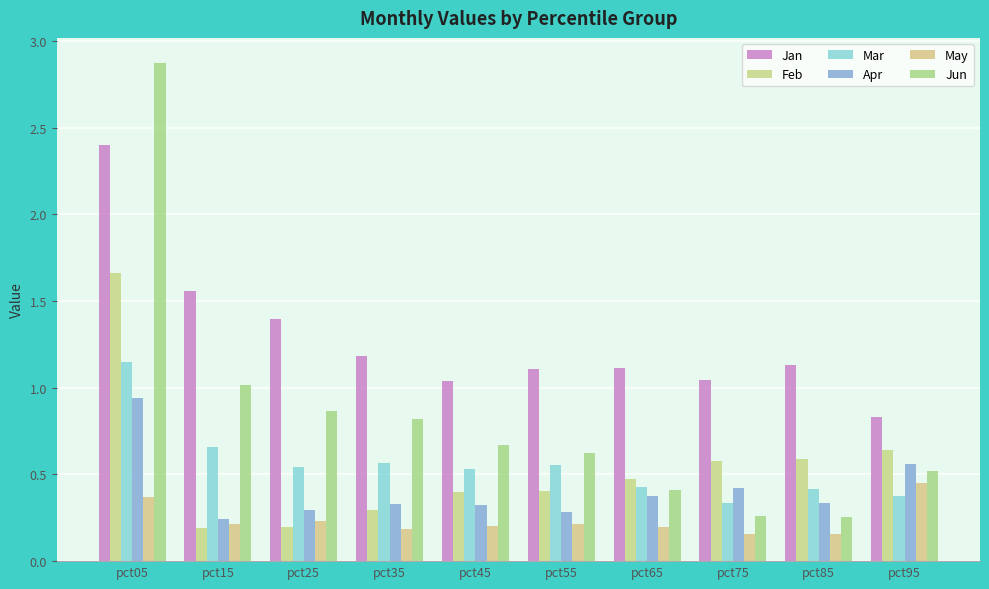

Rank the series by their maximum value, from lowest to highest.

May, Apr, Mar, Feb, Jan, Jun